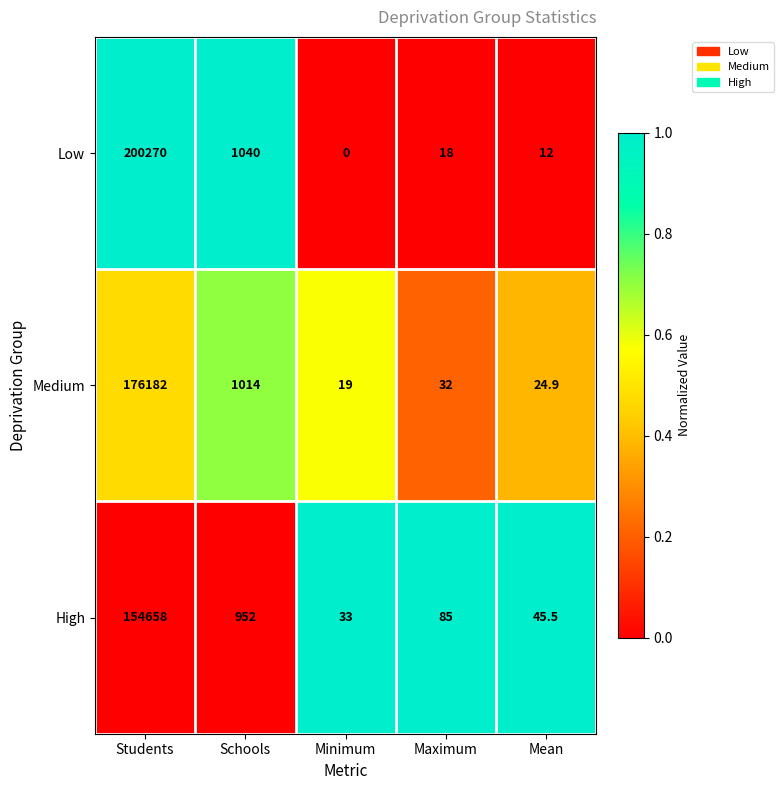

The value of High at Maximum is 85.0. True or false?

True